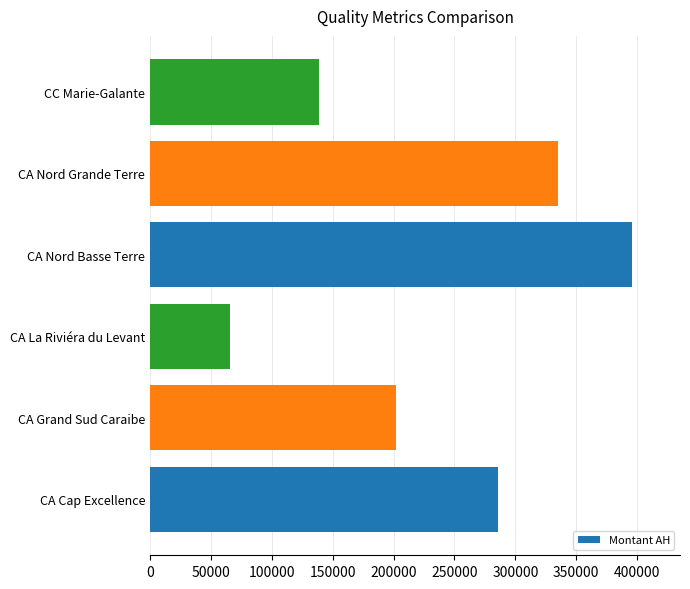

Where is the data nearest to the value 230603?

CA Grand Sud Caraibe